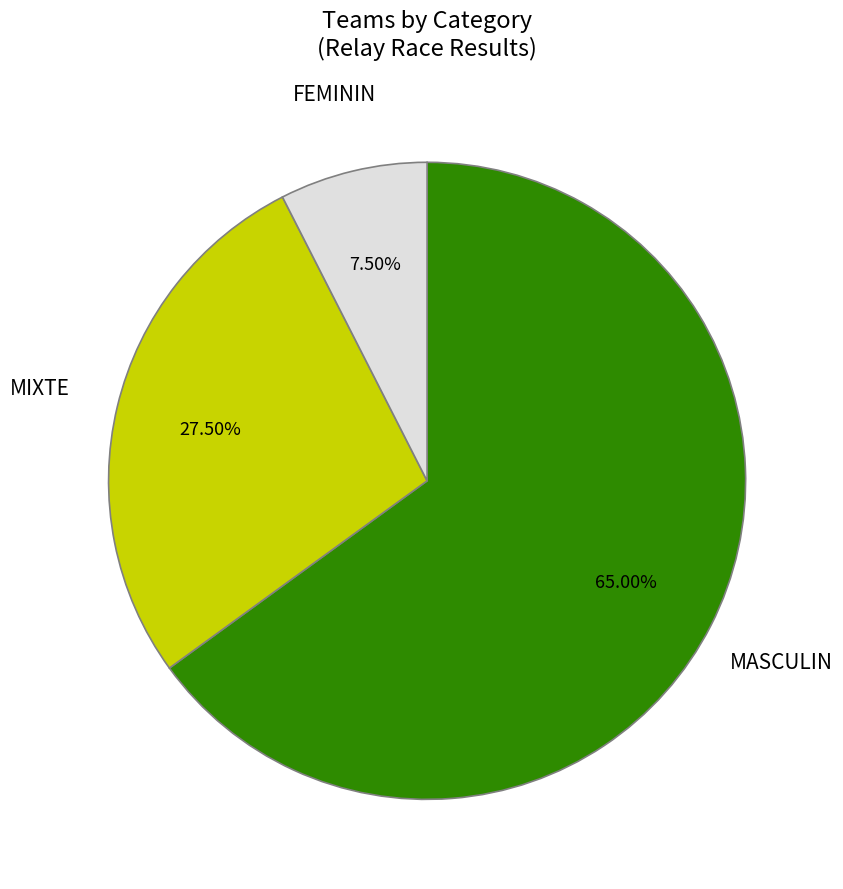

To the nearest percent, what portion does MASCULIN represent?

65%